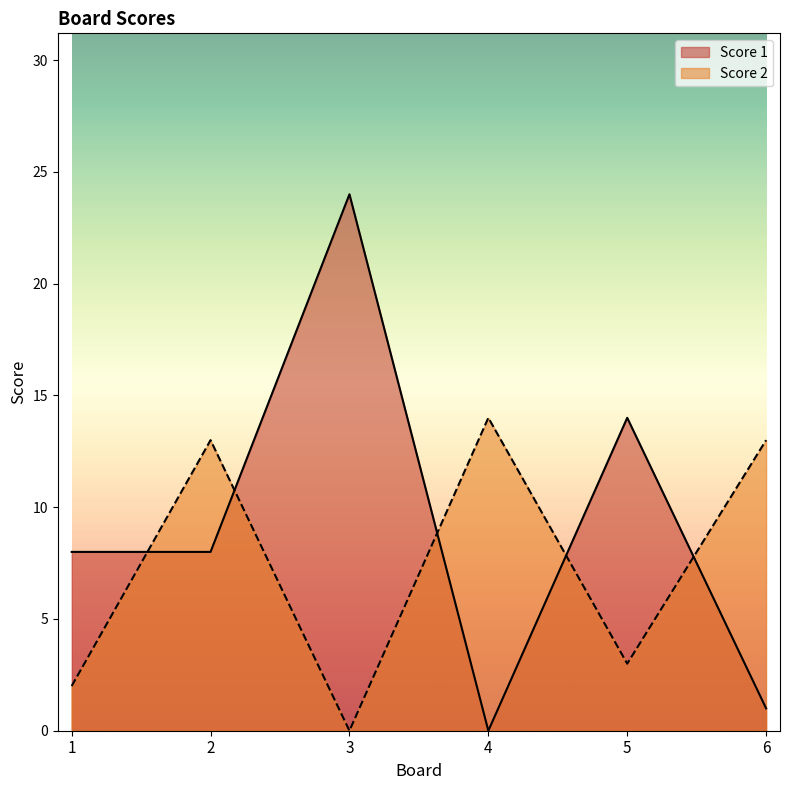

How many data points does each series have?

6